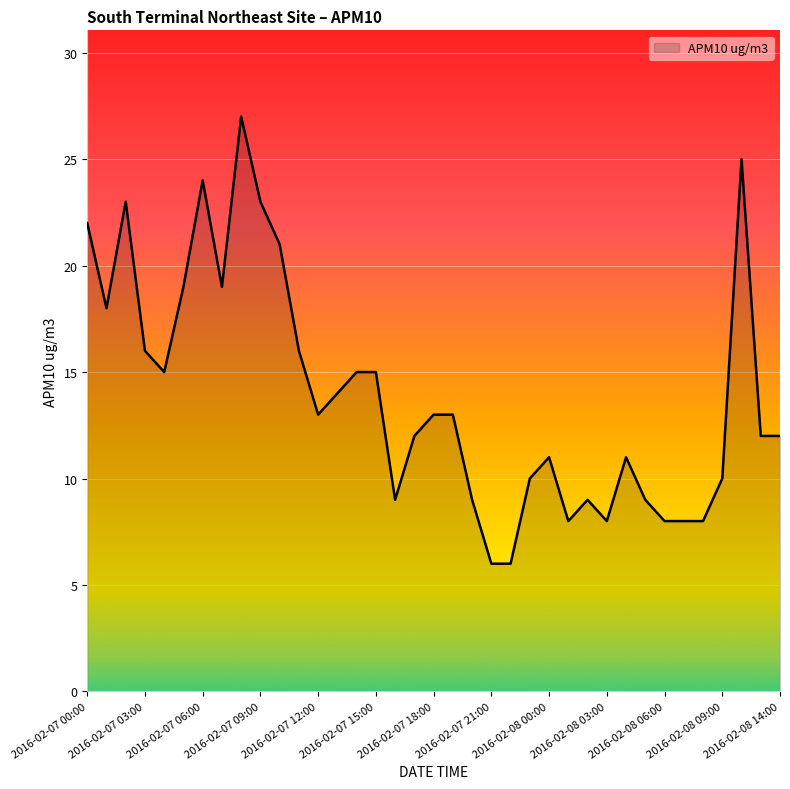

What is the greatest value displayed?

27